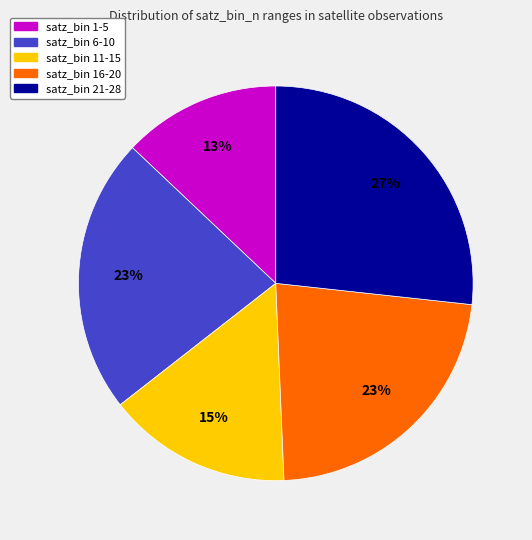

How many segments does this pie chart have?

5